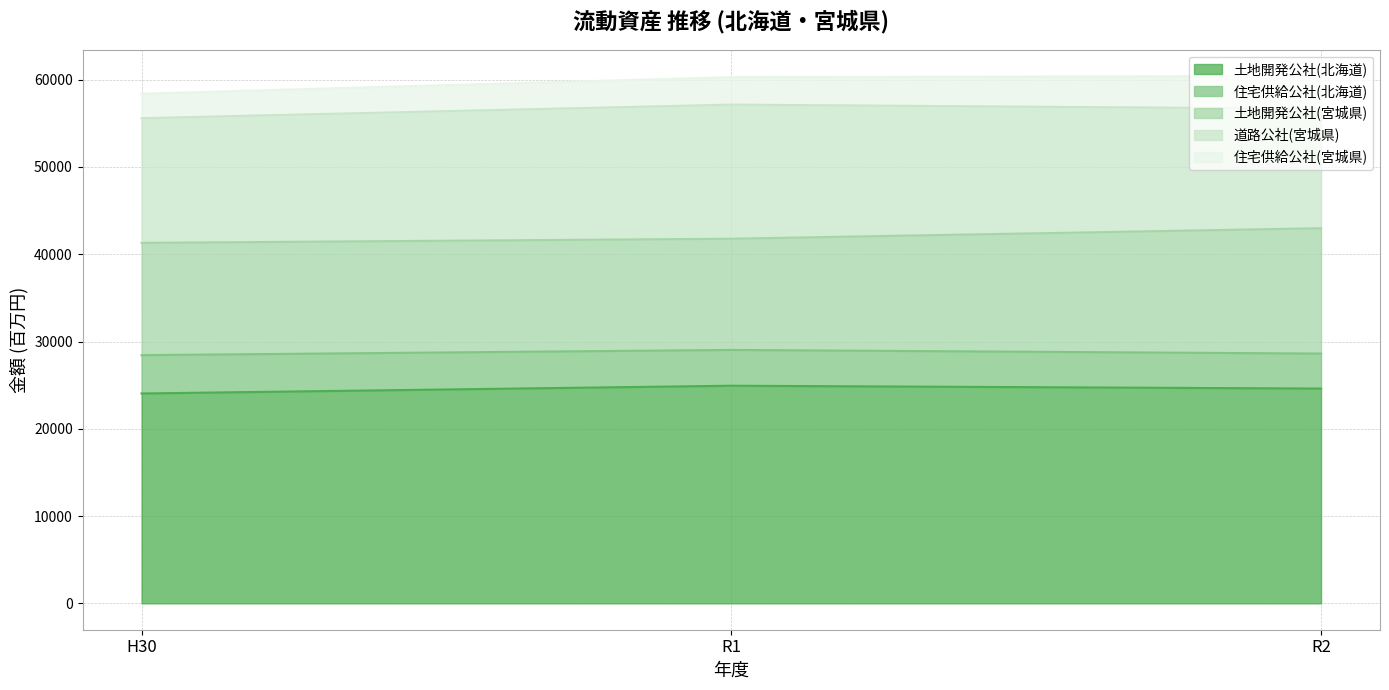

What is the minimum value shown in the chart?

24047